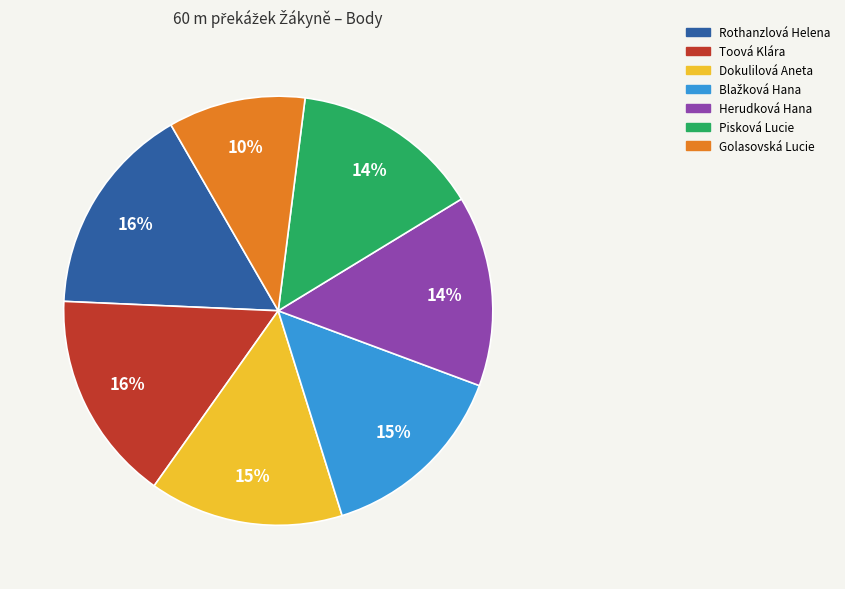

Count the number of slices in the pie.

7